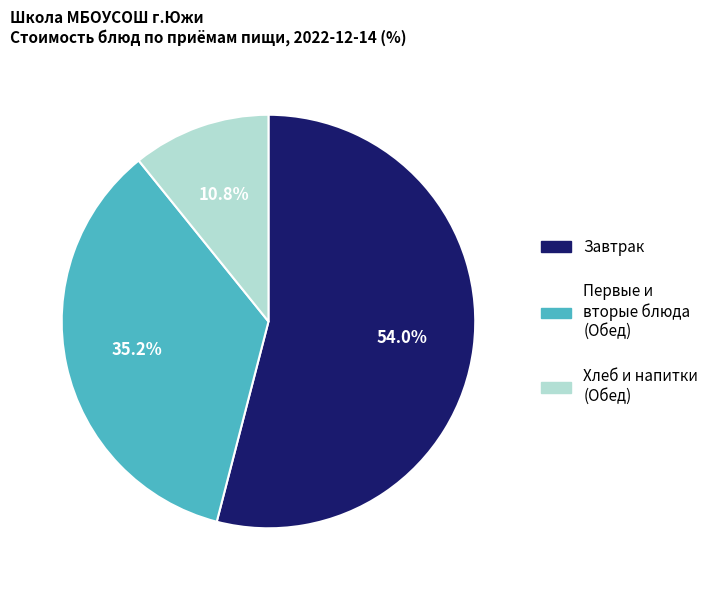

Which slice is the largest?

Завтрак